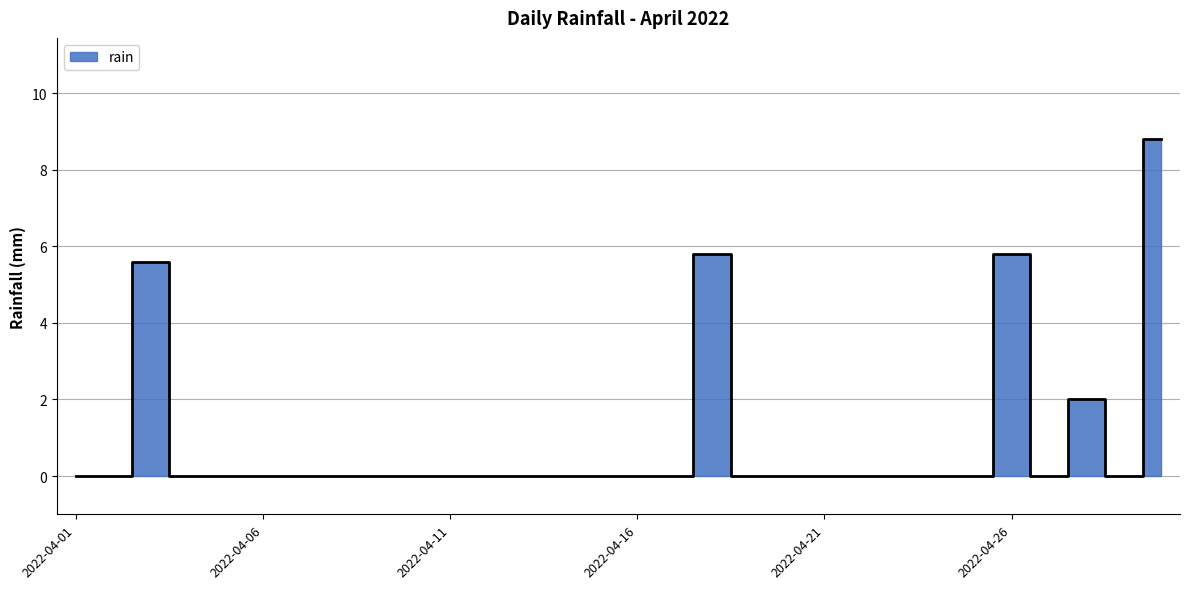

Rank the categories by value from highest to lowest.

2022-04-30, 2022-04-18, 2022-04-26, 2022-04-03, 2022-04-28, 2022-04-01, 2022-04-02, 2022-04-04, 2022-04-05, 2022-04-06, 2022-04-07, 2022-04-08, 2022-04-09, 2022-04-10, 2022-04-11, 2022-04-12, 2022-04-13, 2022-04-14, 2022-04-15, 2022-04-16, 2022-04-17, 2022-04-19, 2022-04-20, 2022-04-21, 2022-04-22, 2022-04-23, 2022-04-24, 2022-04-25, 2022-04-27, 2022-04-29